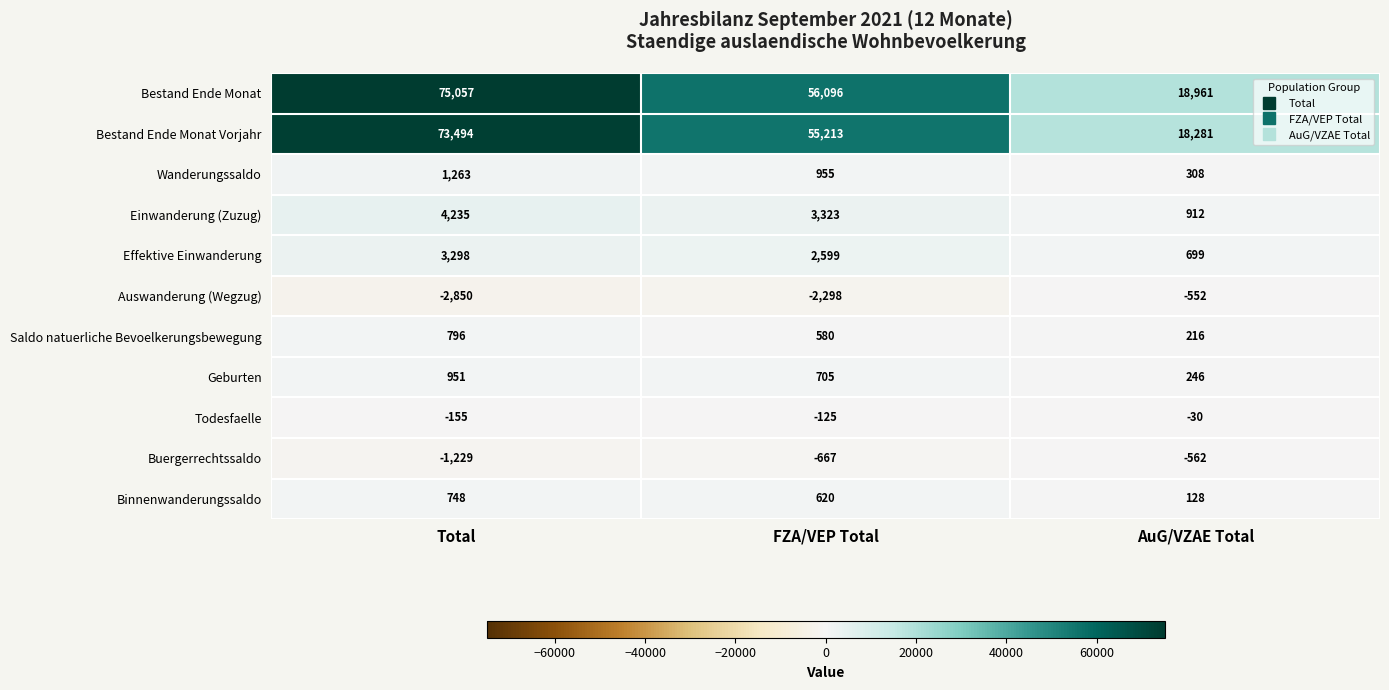

What is the approximate value of Binnenwanderungssaldo at FZA/VEP Total?

620